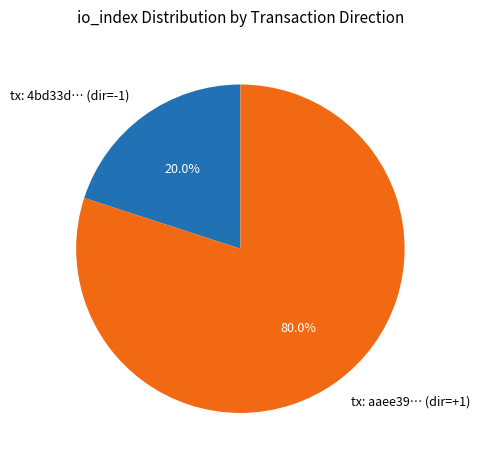

Between tx: aaee39… (dir=+1) and tx: 4bd33d… (dir=-1), which is larger?

tx: aaee39… (dir=+1)